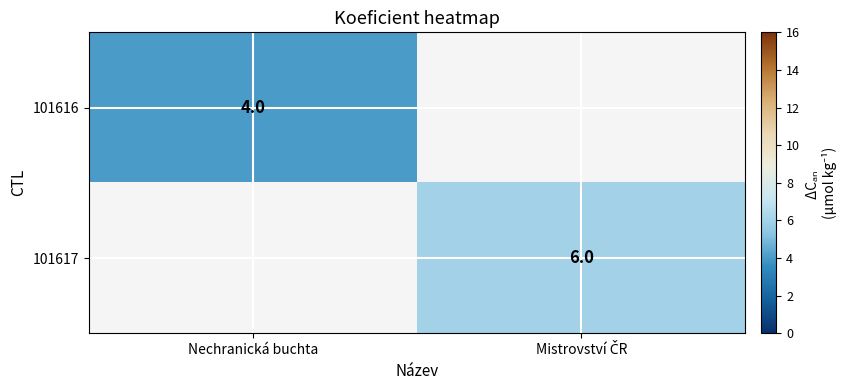

At how many categories does at least one series exceed 4?

1